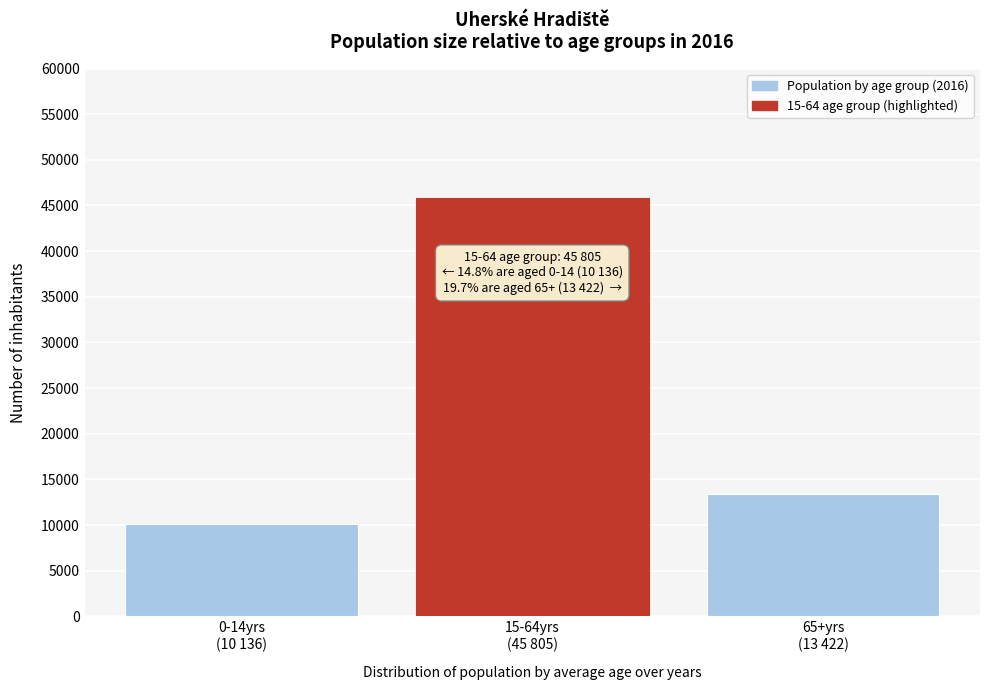

Reading left to right, extract all data points from this chart.

10136	45805	13422